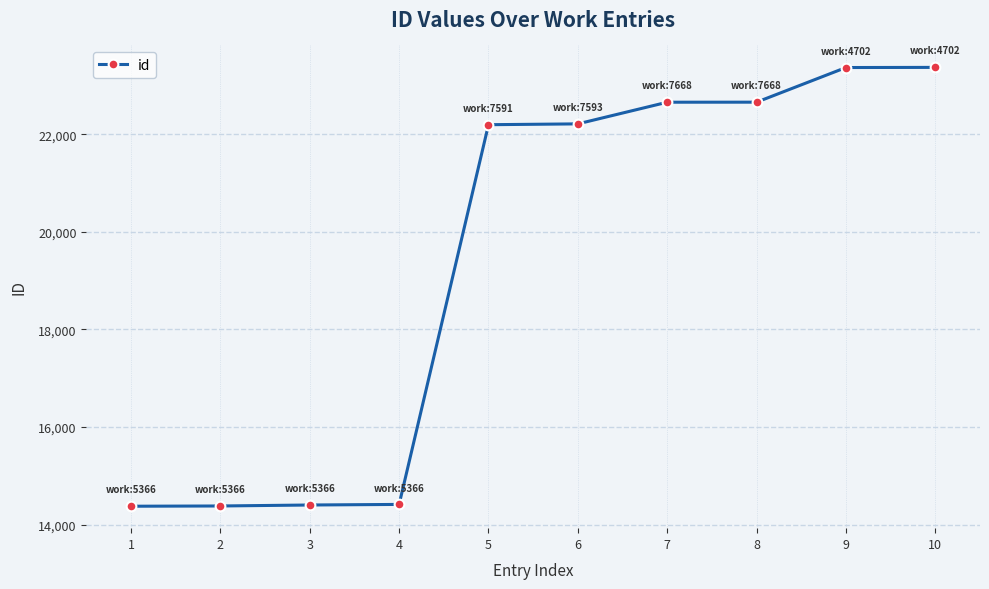

What is the greatest value displayed?

23372